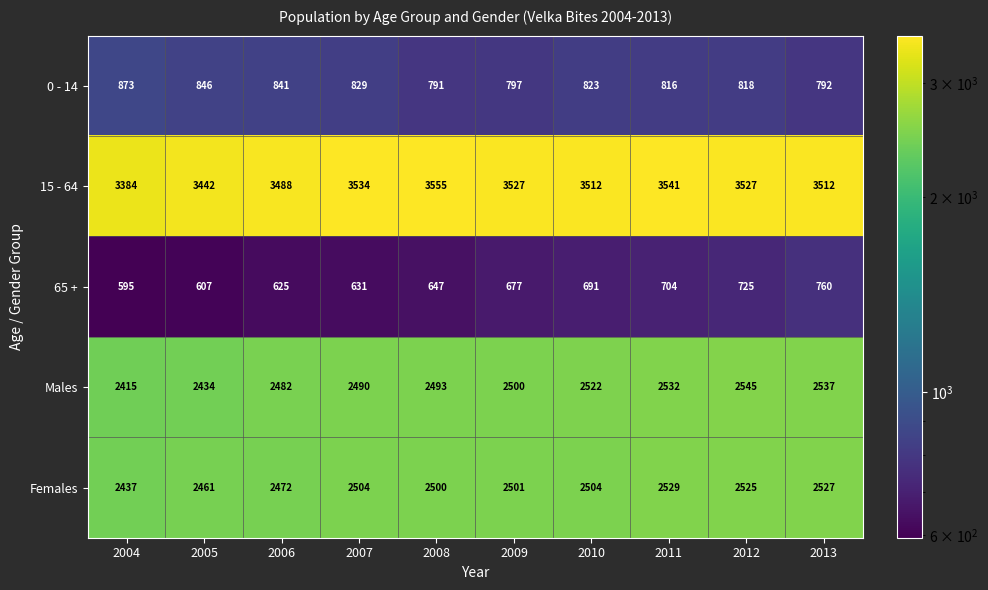

What is the difference between the maximum and minimum values in the Females series?

92